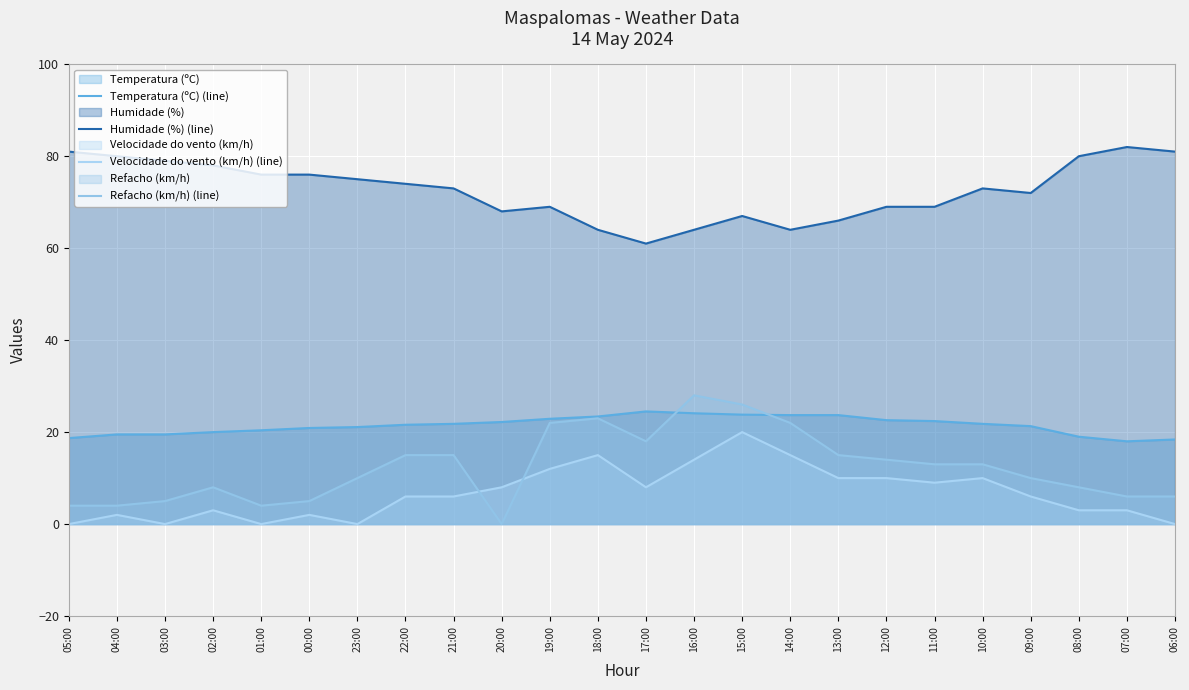

Reading right to left, extract all data points from this chart.

Temperatura (ºC) (line): 18.4	18.0	19.0	21.3	21.8	22.4	22.6	23.7	23.7	23.8	24.1	24.5	23.4	22.9	22.2	21.8	21.6	21.1	20.9	20.4	20.0	19.5	19.5	18.7
Humidade (%) (line): 81.0	82.0	80.0	72.0	73.0	69.0	69.0	66.0	64.0	67.0	64.0	61.0	64.0	69.0	68.0	73.0	74.0	75.0	76.0	76.0	78.0	79.0	80.0	81.0
Velocidade do vento (km/h) (line): 0.0	3.0	3.0	6.0	10.0	9.0	10.0	10.0	15.0	20.0	14.0	8.0	15.0	12.0	8.0	6.0	6.0	0.0	2.0	0.0	3.0	0.0	2.0	0.0
Refacho (km/h) (line): 6.0	6.0	8.0	10.0	13.0	13.0	14.0	15.0	22.0	26.0	28.0	18.0	23.0	22.0	0.0	15.0	15.0	10.0	5.0	4.0	8.0	5.0	4.0	4.0